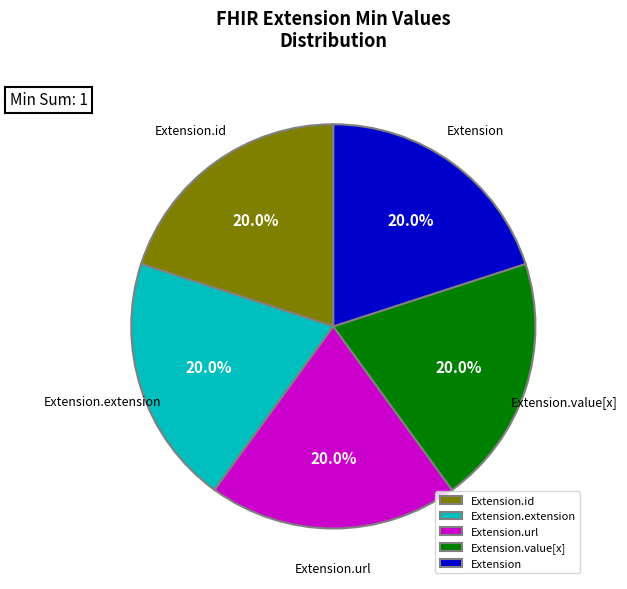

What percentage do Extension.id and Extension.url together represent?

40.0%